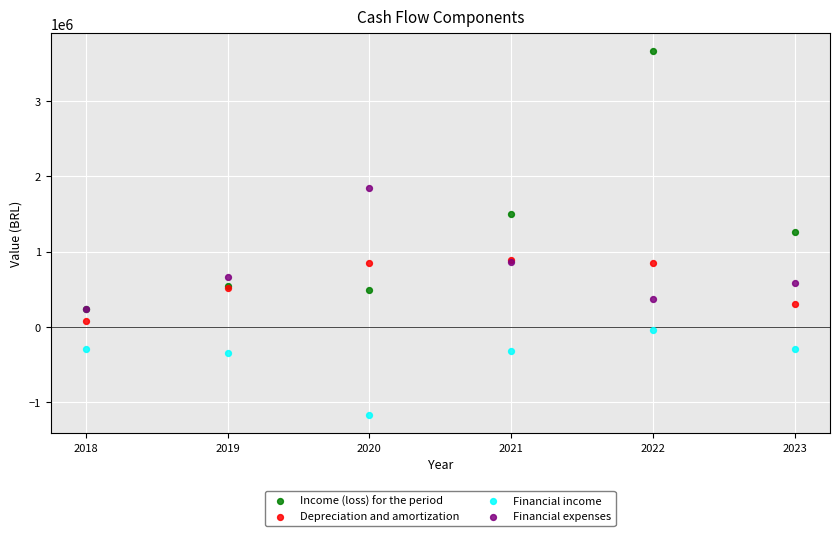

Which series has the largest Y range (max minus min)?

Income (loss) for the period